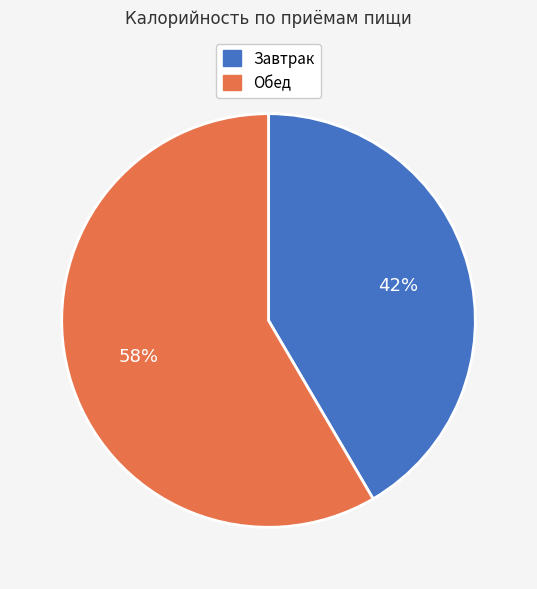

To the nearest percent, what portion does Завтрак represent?

42%